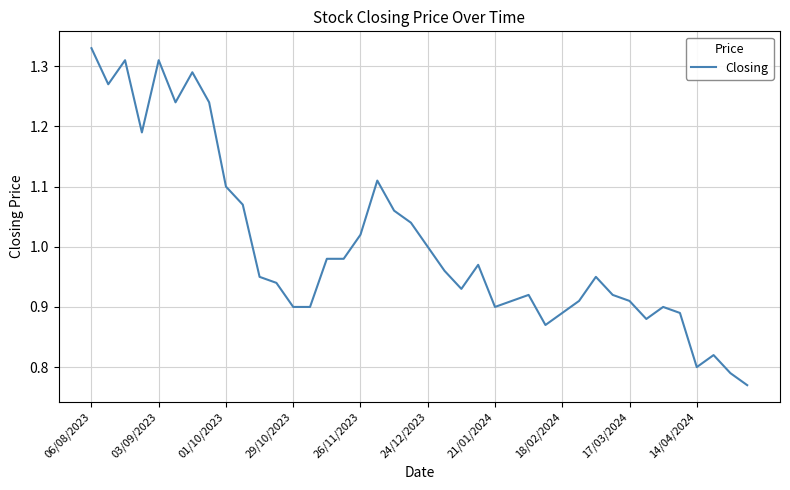

Does the chart have visible grid lines?

Yes